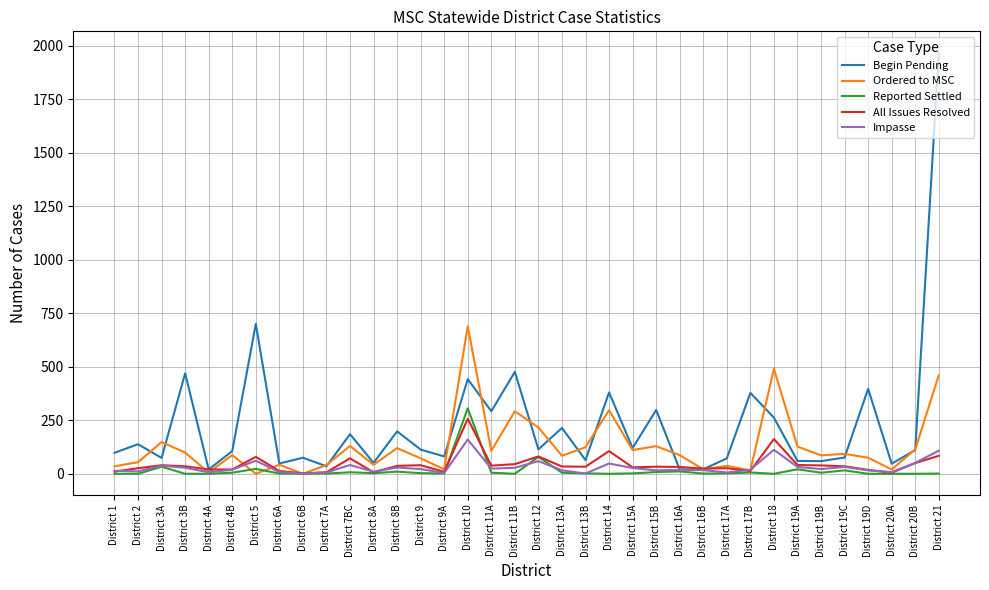

What is the difference between the Begin Pending values at District 19C and District 20B?

35